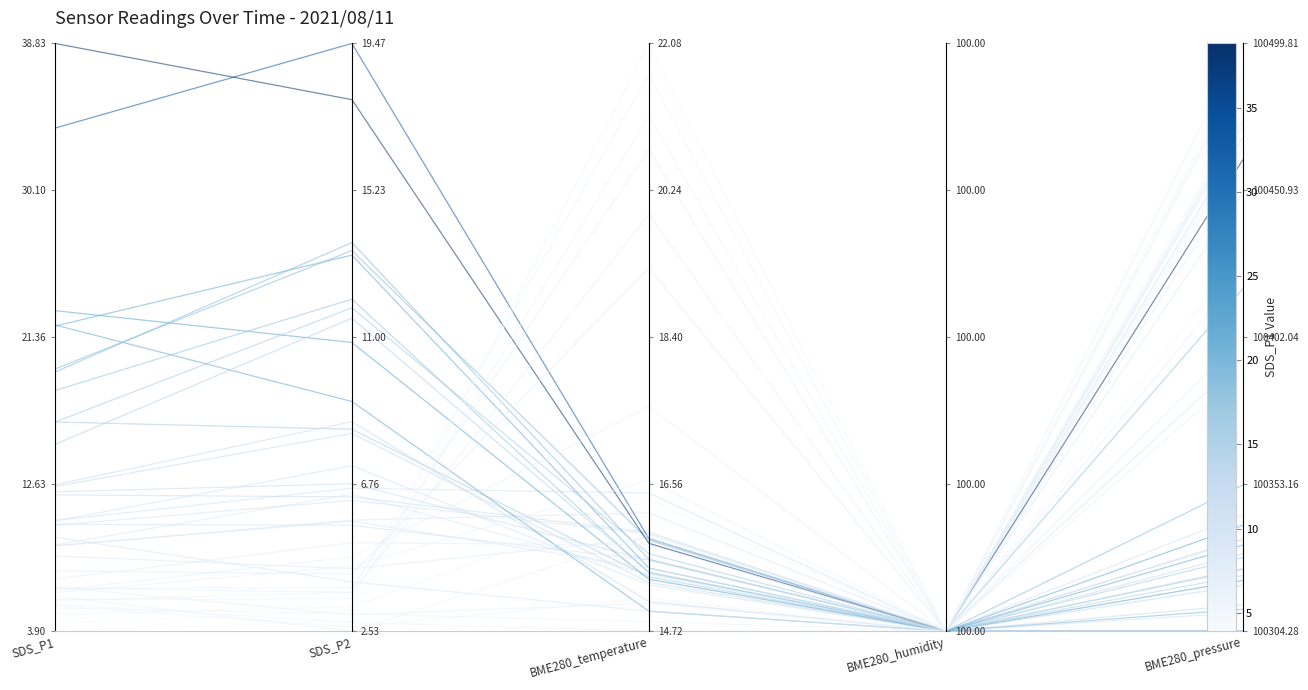

Where is the data nearest to the value 0?

BME280_humidity